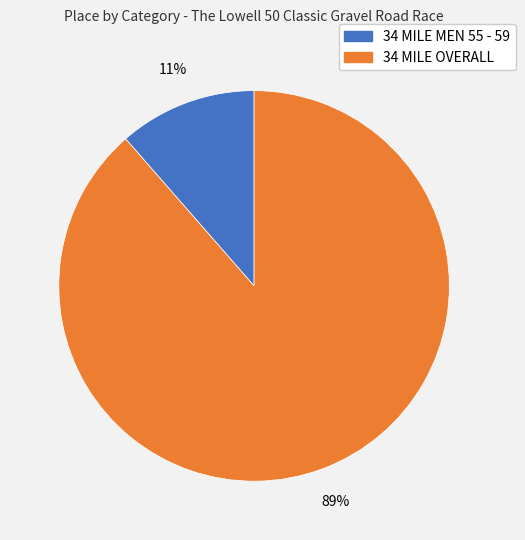

Is there any slice that represents more than half of the pie?

Yes